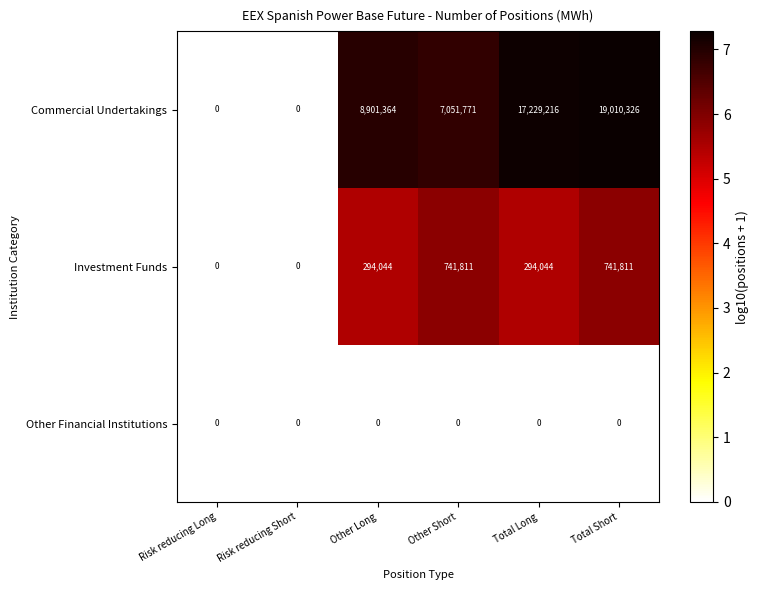

Which series changed the most between Risk reducing Long and Total Short?

Commercial Undertakings